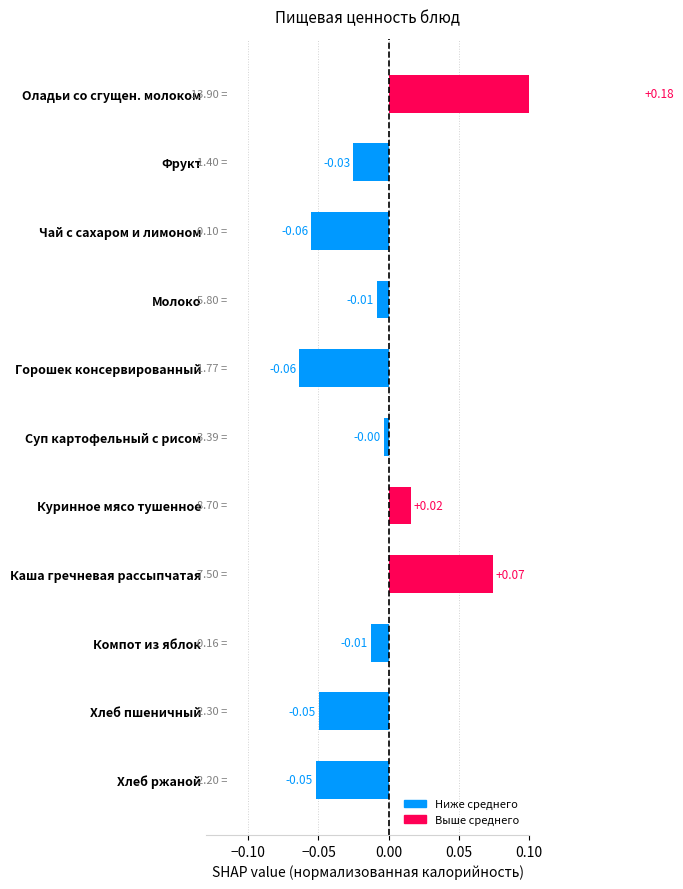

Between Оладьи со сгущен. молоком and Хлеб ржаной, which is larger?

Оладьи со сгущен. молоком